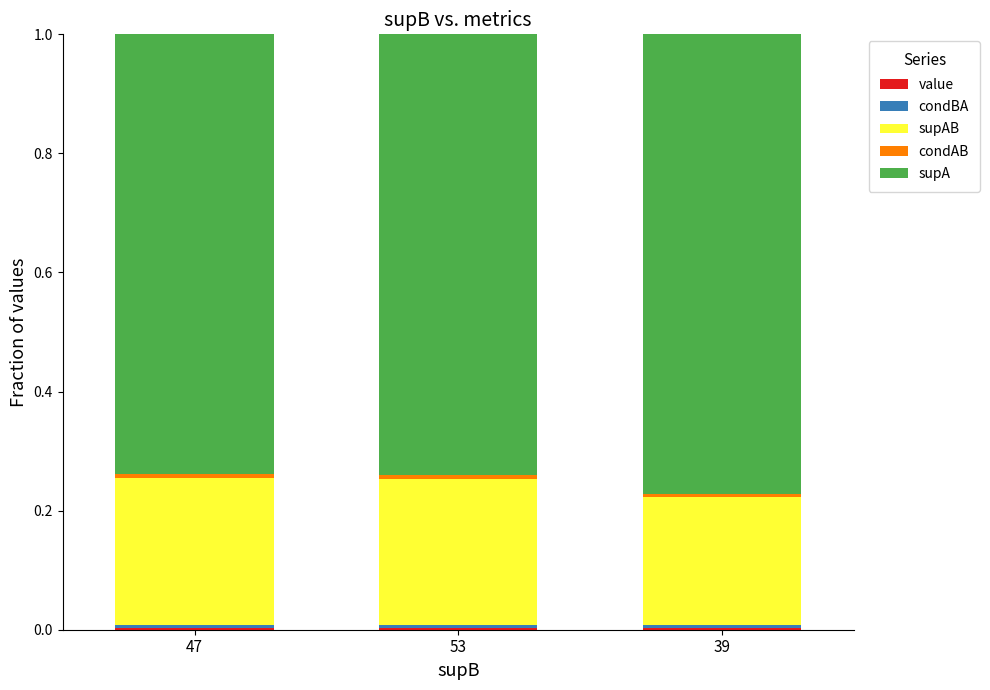

How many series are shown in this chart?

5